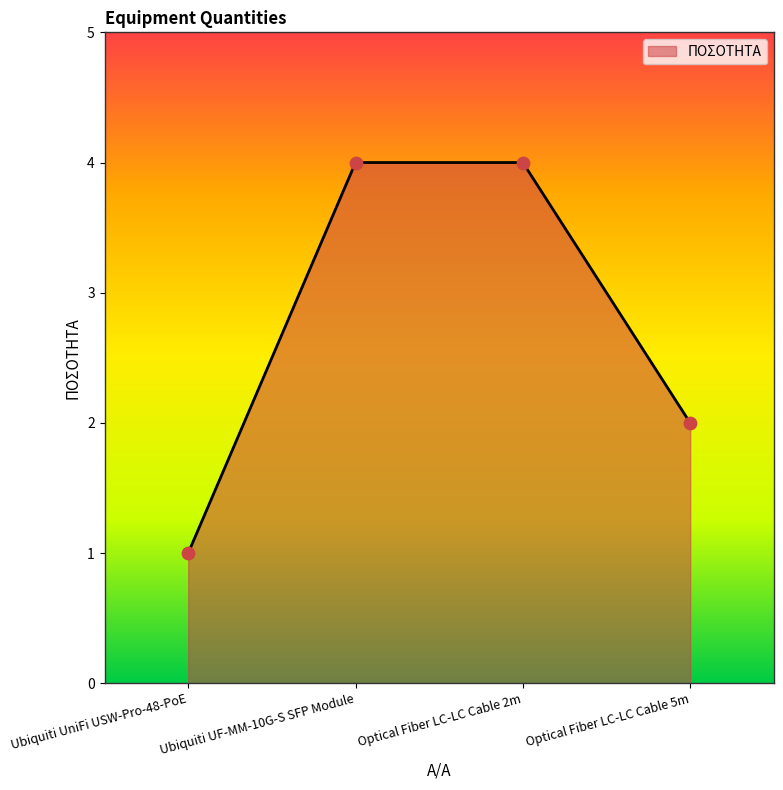

Which has a higher value, Ubiquiti UniFi USW-Pro-48-PoE or Optical Fiber LC-LC Cable 5m?

Optical Fiber LC-LC Cable 5m